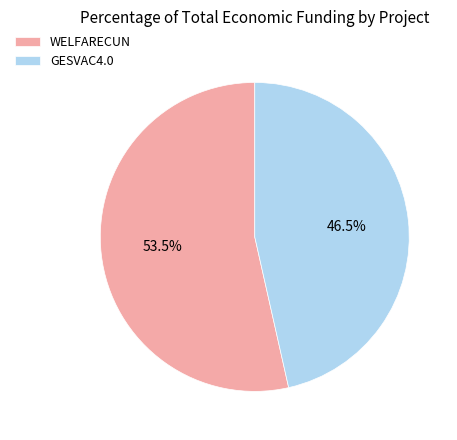

Which slice is the largest?

WELFARECUN